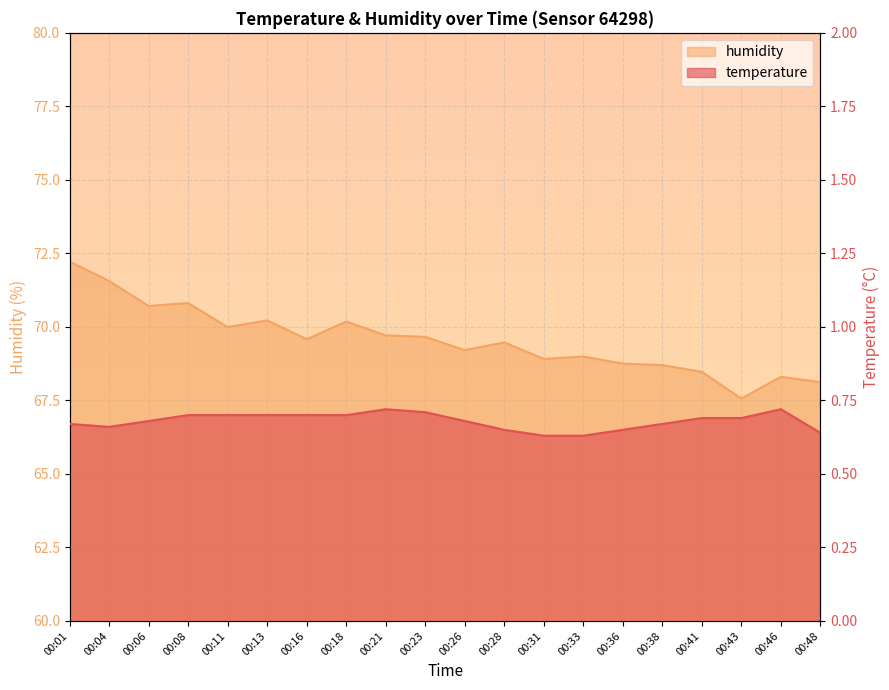

In humidity, how many points are higher than both neighbors (excluding endpoints)?

6